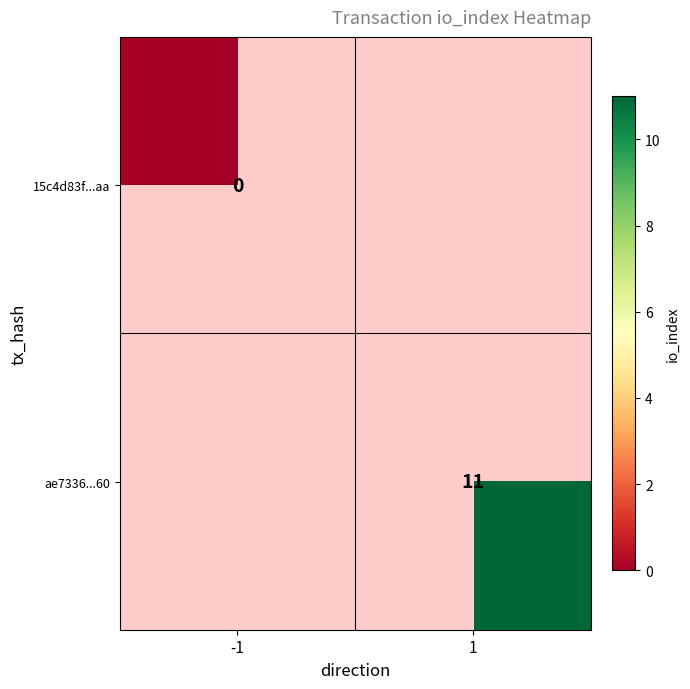

Is it true that ae7336...60 equals 11 at 1?

True